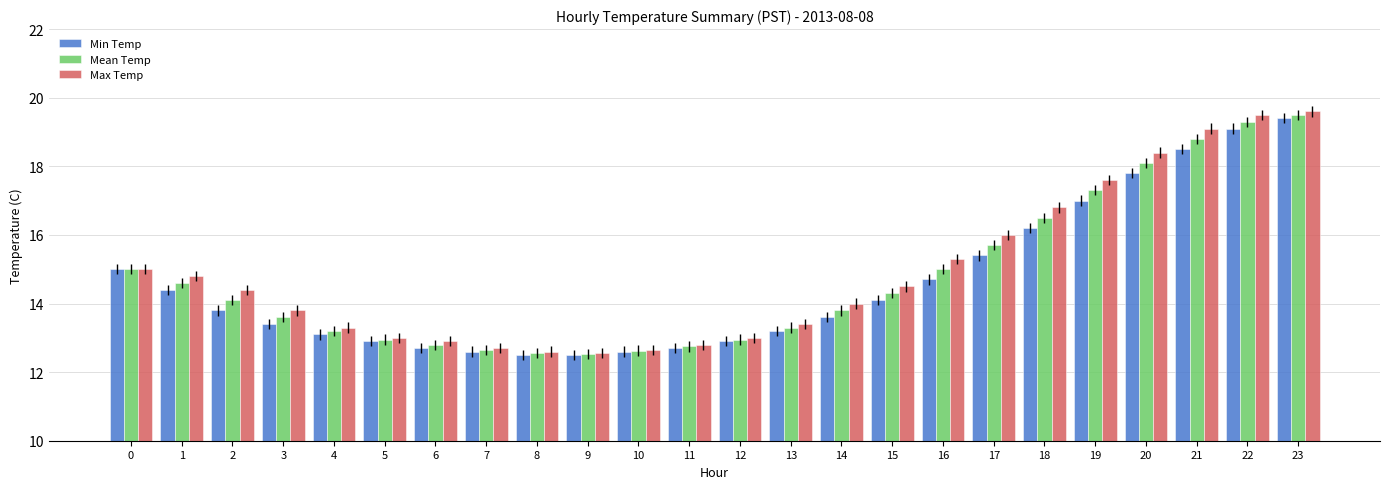

What is the difference between the second highest and minimum values in the Mean Temp series?

6.8